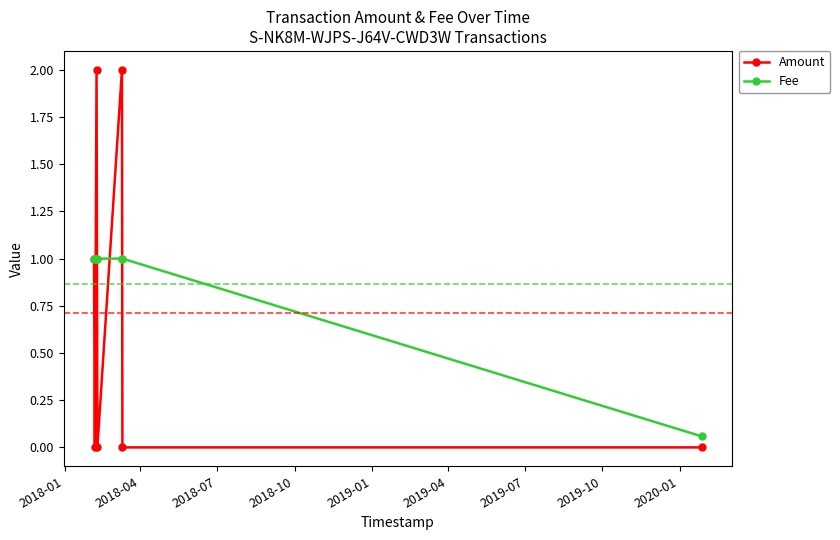

Which series has the widest spread of values?

Amount